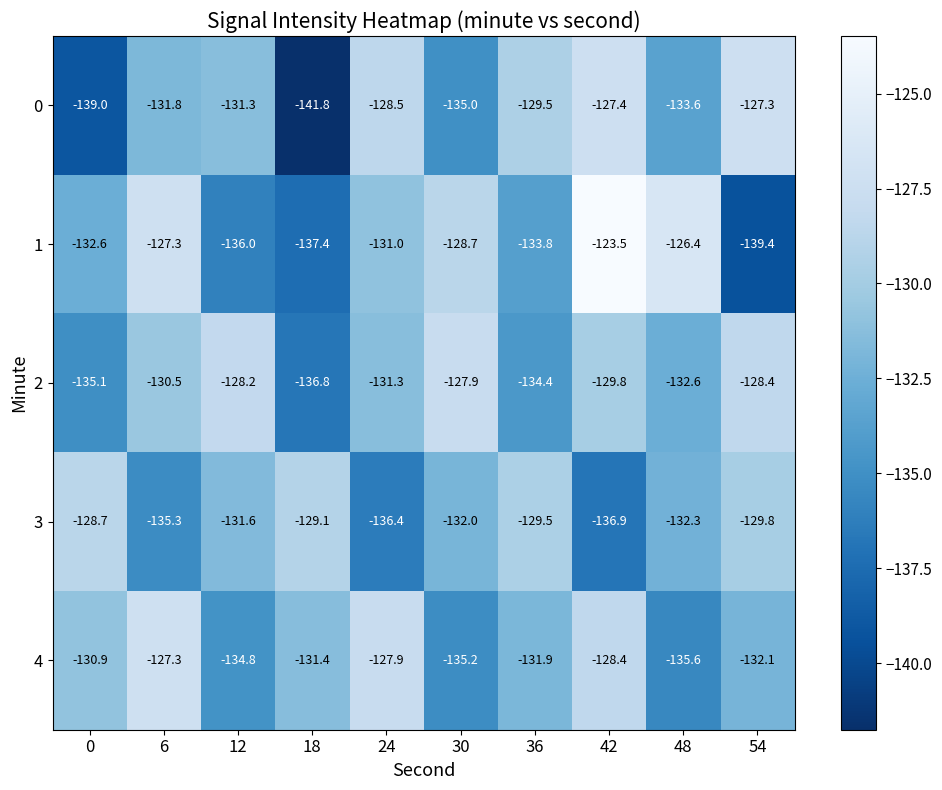

Rank the series at 48 from lowest to highest value.

4, 0, 2, 3, 1